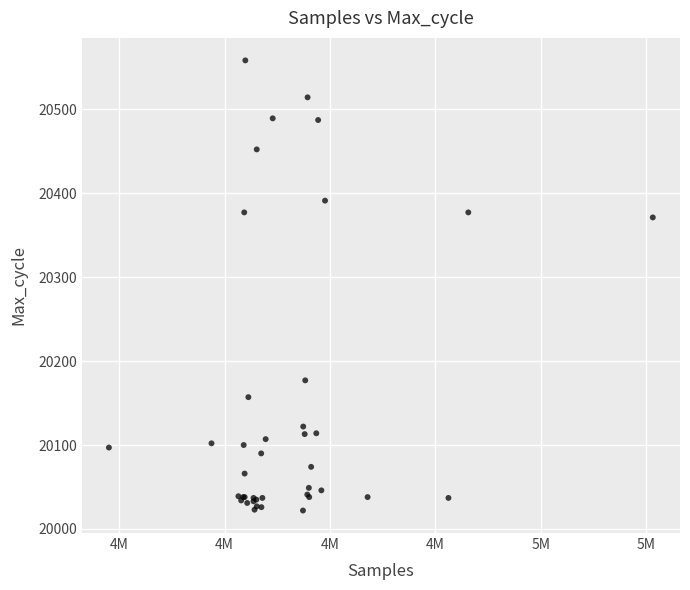

What Y value in the scatter plot is closest to 20290?

20371